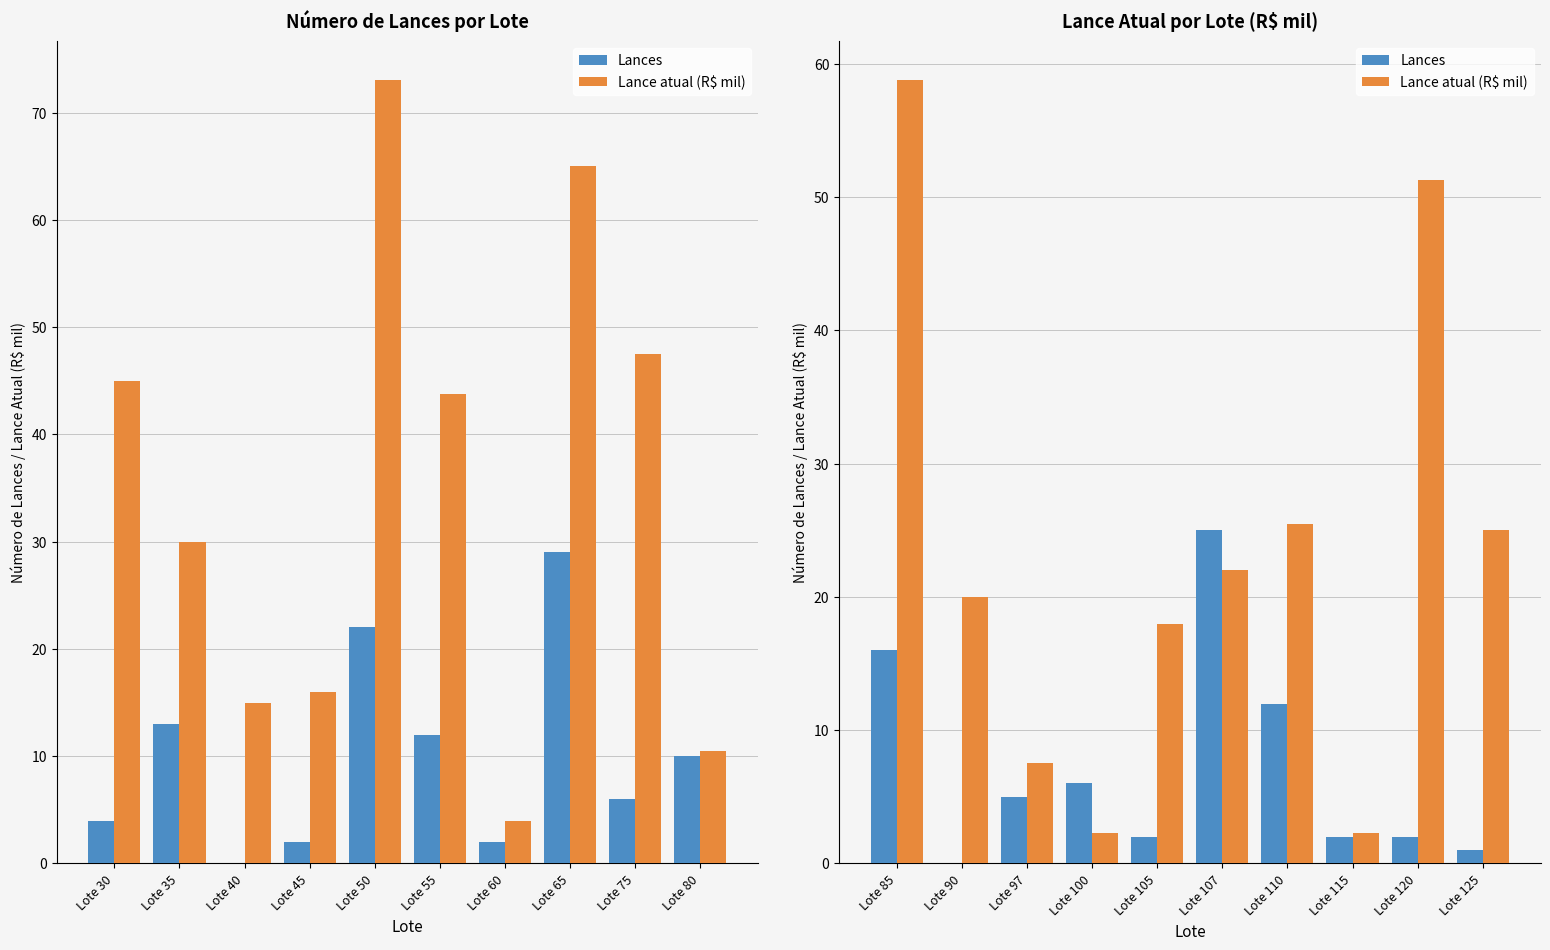

Rank the series by their average value, from highest to lowest.

Lance atual (R$ mil), Lances